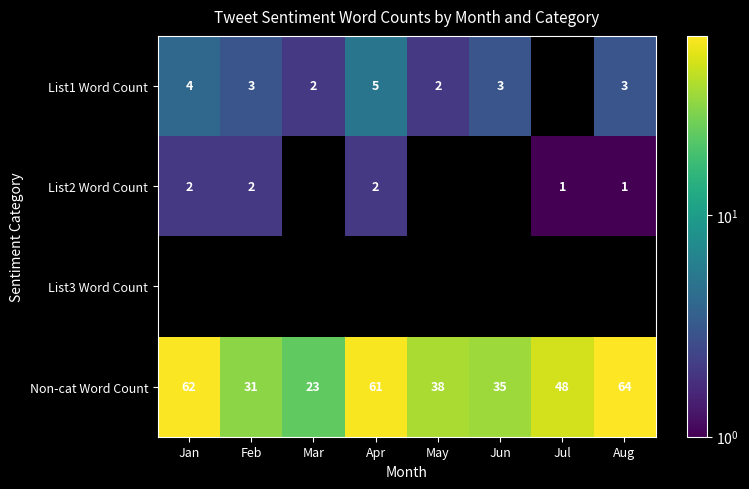

At how many categories does at least one series exceed 53?

3